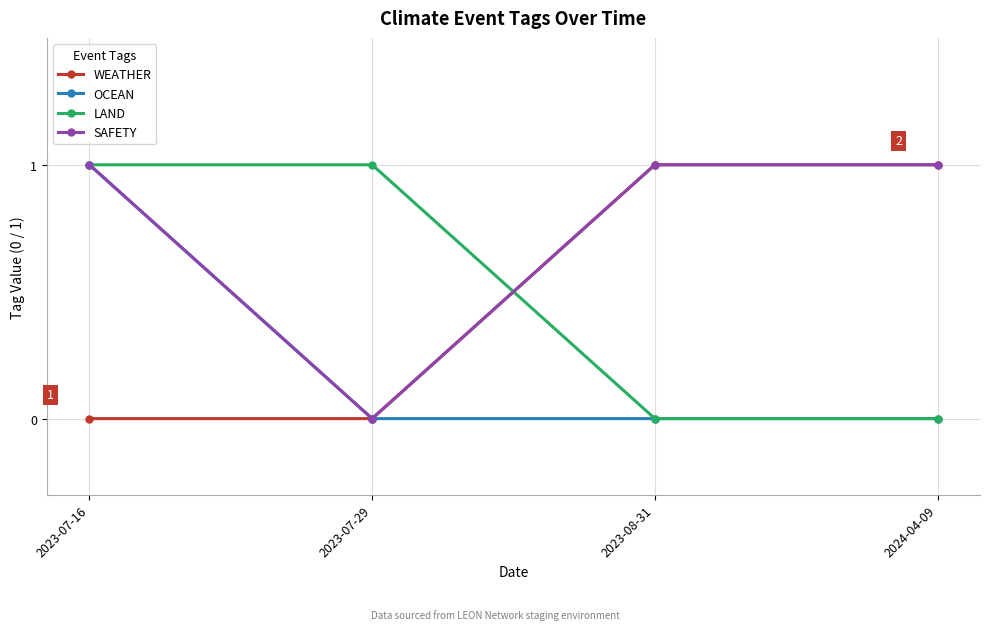

What is the label of the 3rd point from the left?

2023-08-31